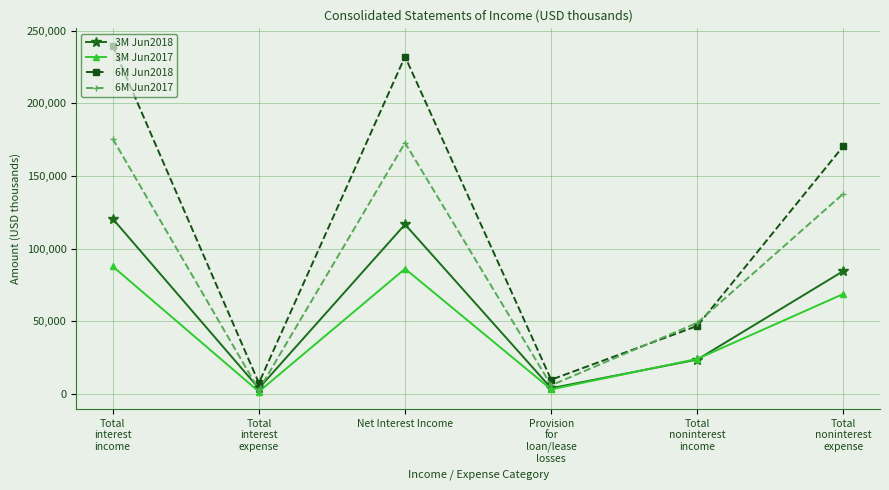

What is the label of the 5th point from the left?

Total
noninterest
income